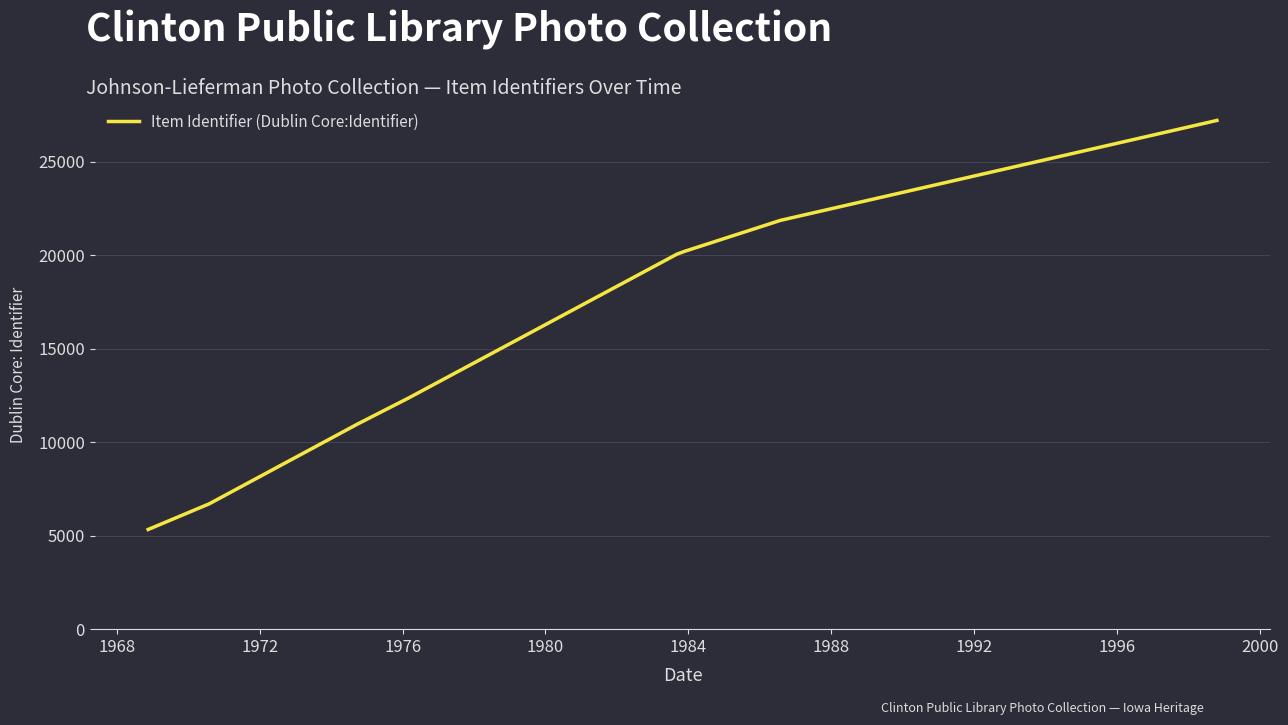

Does the chart display data point markers on the line(s)?

No